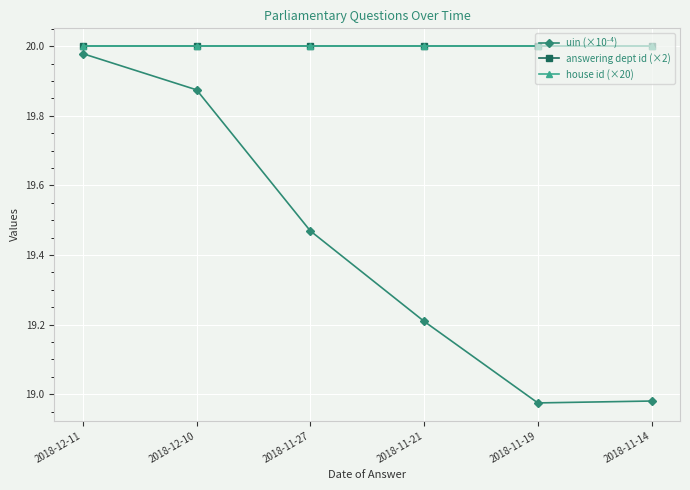

Is this an area chart (filled region under the line)?

No